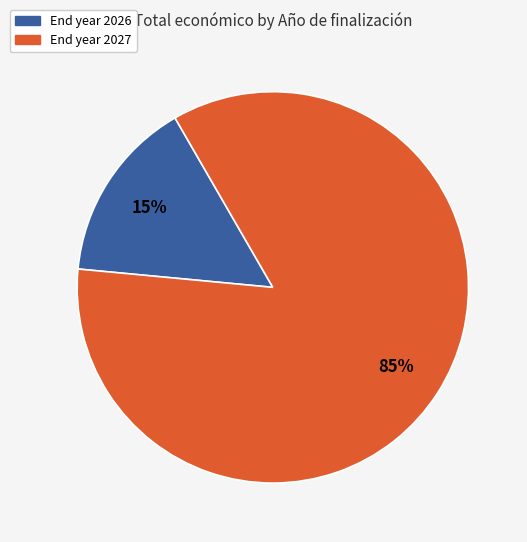

Is there any slice that represents more than half of the pie?

Yes